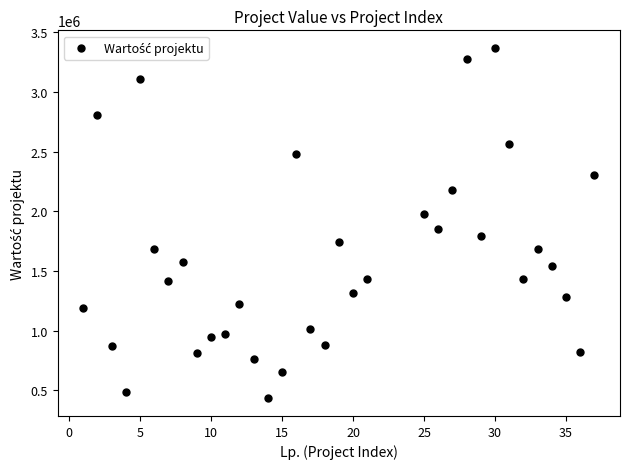

What is the range of X values (max minus min)?

36.0